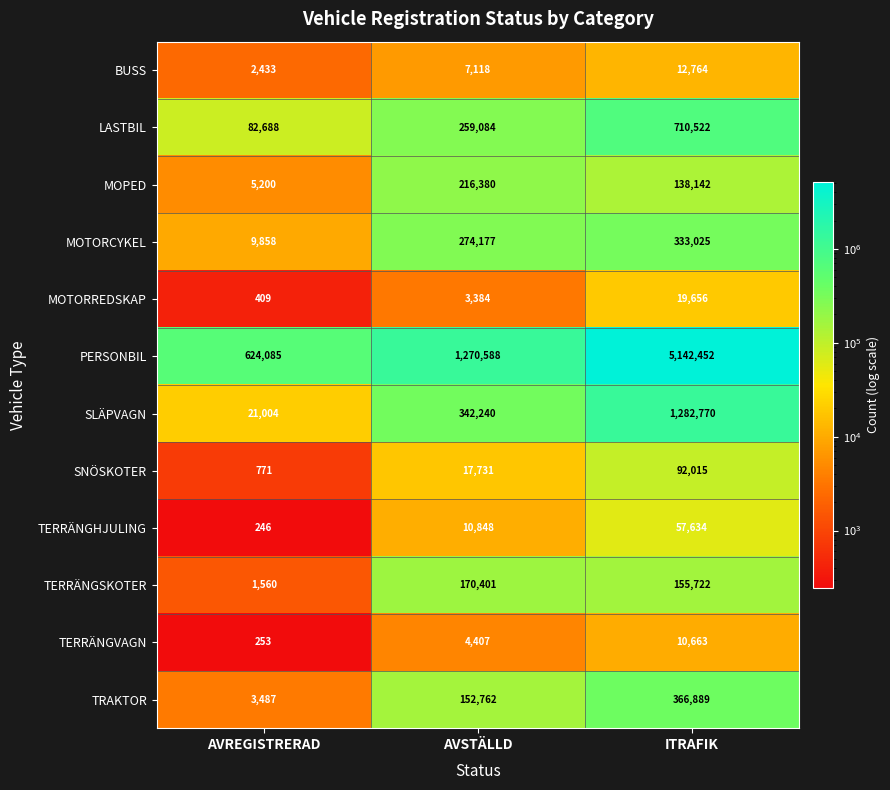

At which category is the sum across all series the highest?

ITRAFIK